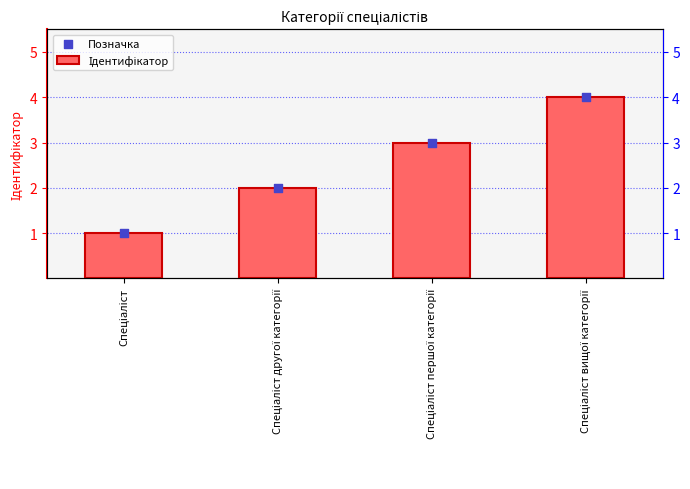

At how many categories does at least one series exceed 1?

3